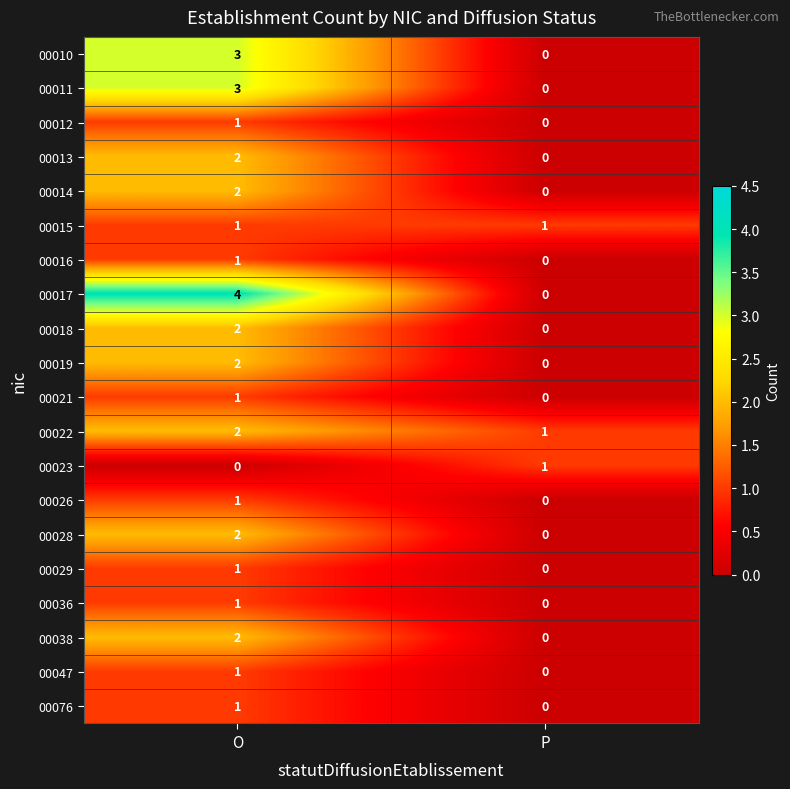

True or false: 00028 has a value of 4 at O.

False